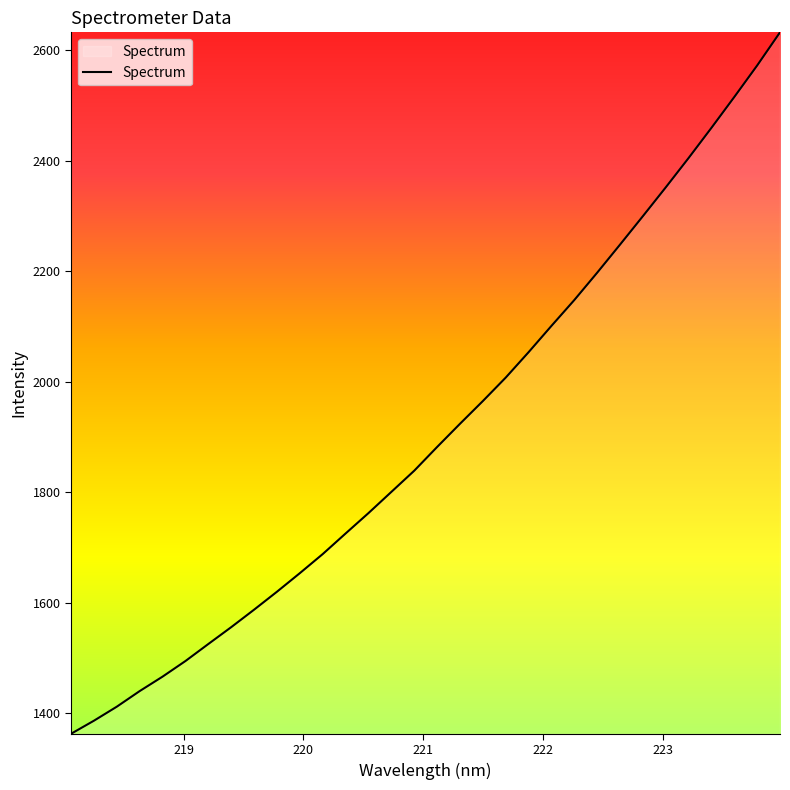

What is the smallest value displayed?

1362.8